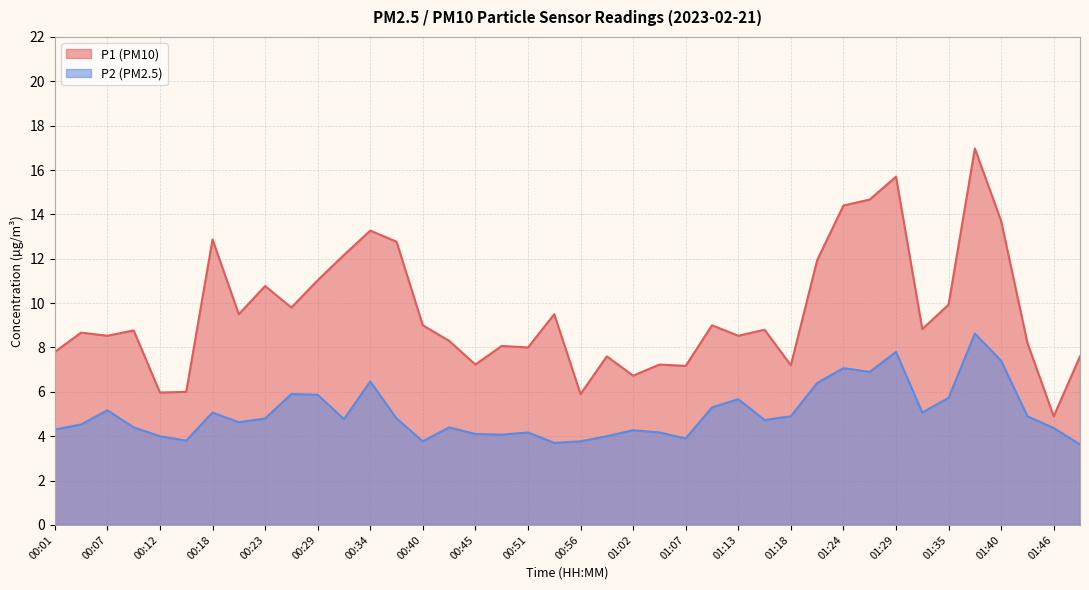

Read the P2 value at 00:23.

4.8